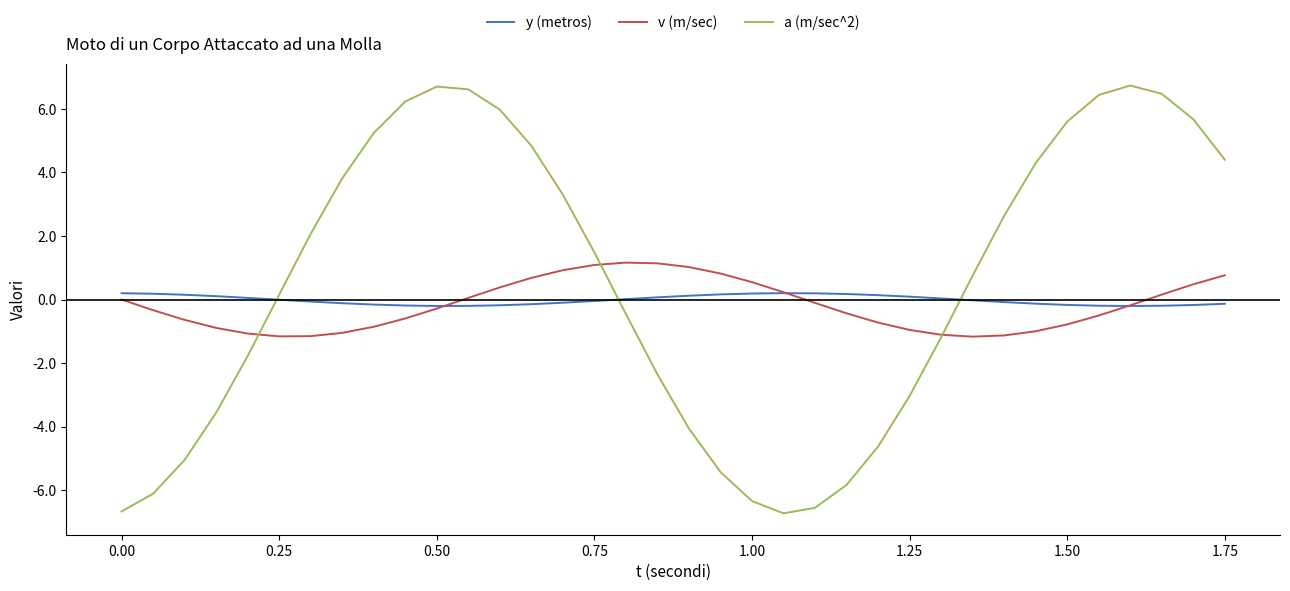

What is the maximum value shown in the chart?

6.7